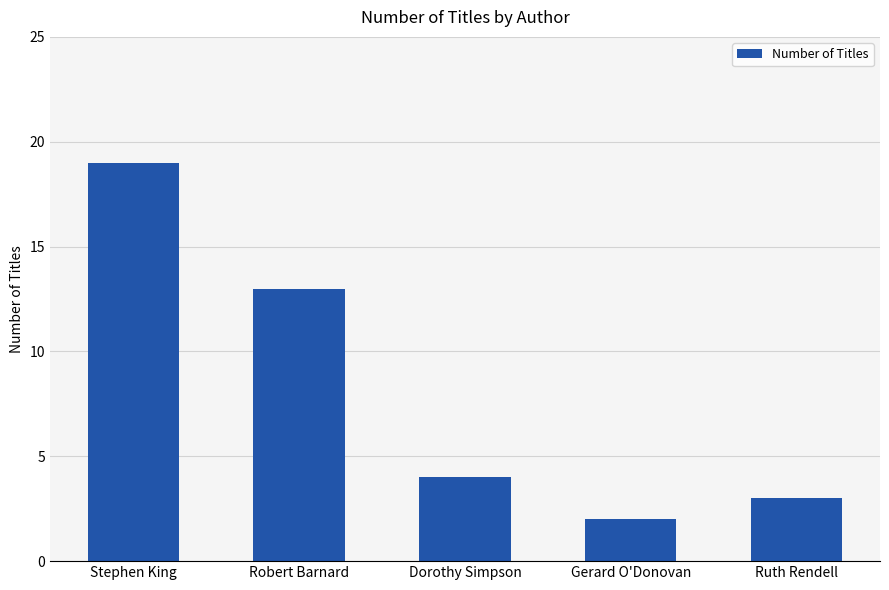

The value at Robert Barnard is 18. True or false?

False